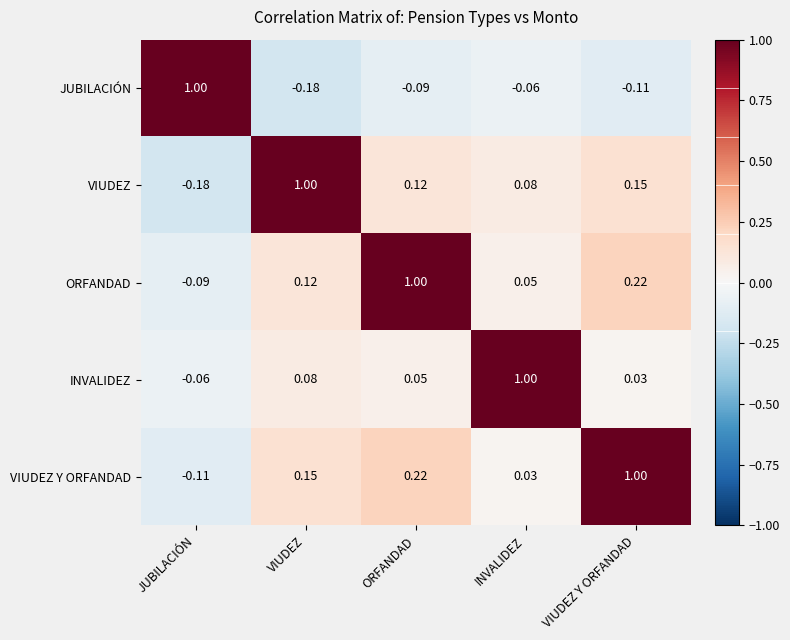

Which series has the largest total across all categories?

ORFANDAD